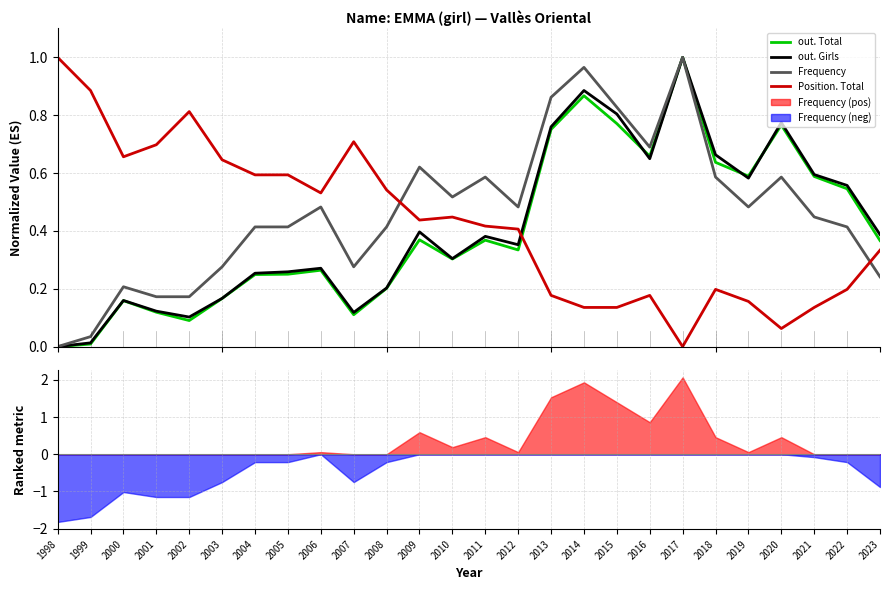

Rank the series by their maximum value, from highest to lowest.

out. Girls, out. Total, Position. Total, Frequency